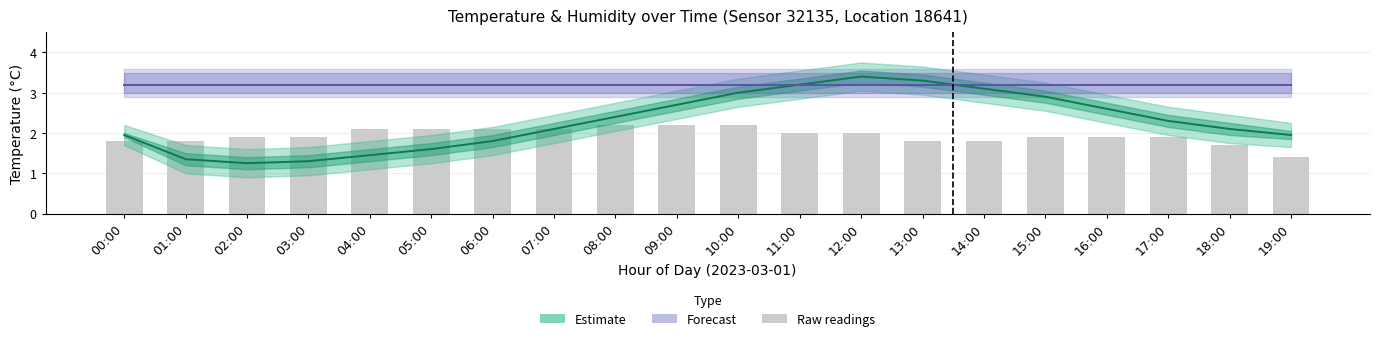

How many categories are shown in the chart?

20